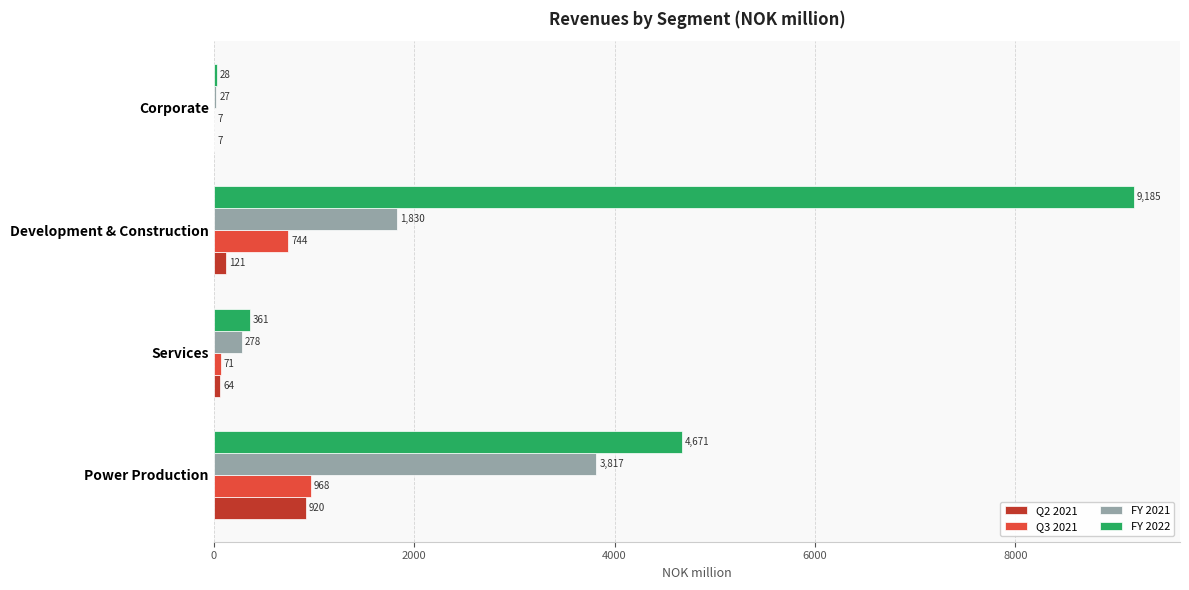

What is the approximate value of Q3 2021 at Corporate?

7.3